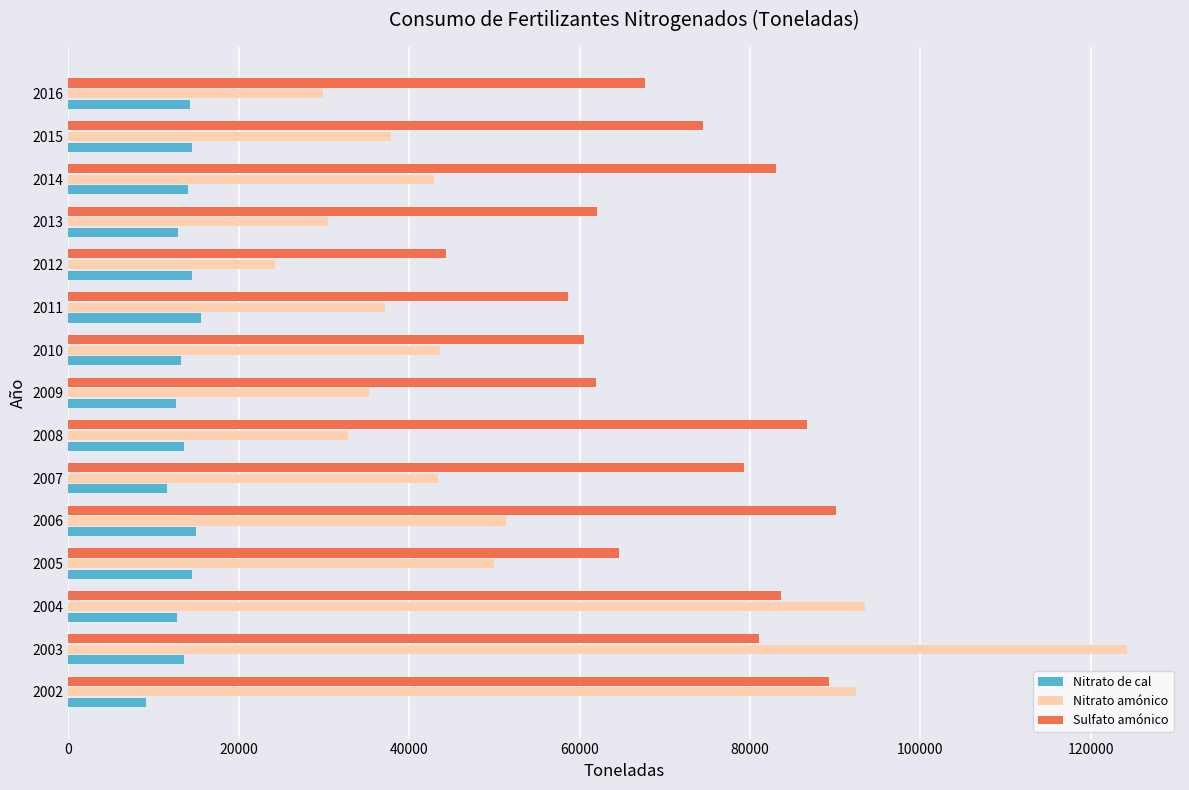

Which series has the widest spread of values?

Nitrato amónico